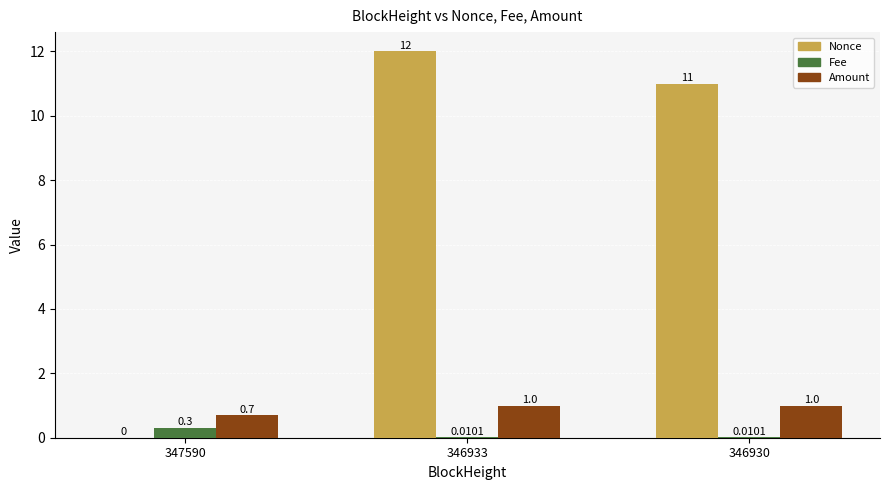

The value of Nonce at 346933 is 5.7. True or false?

False